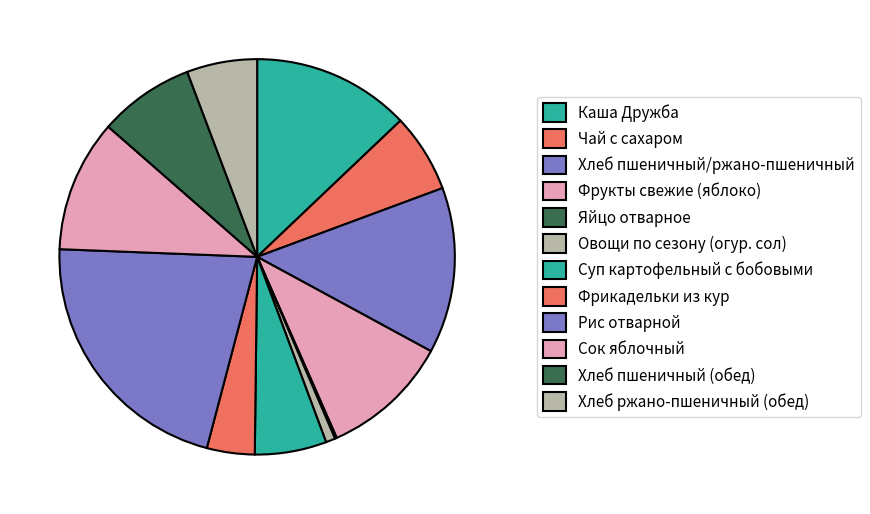

Count the number of slices in the pie.

12